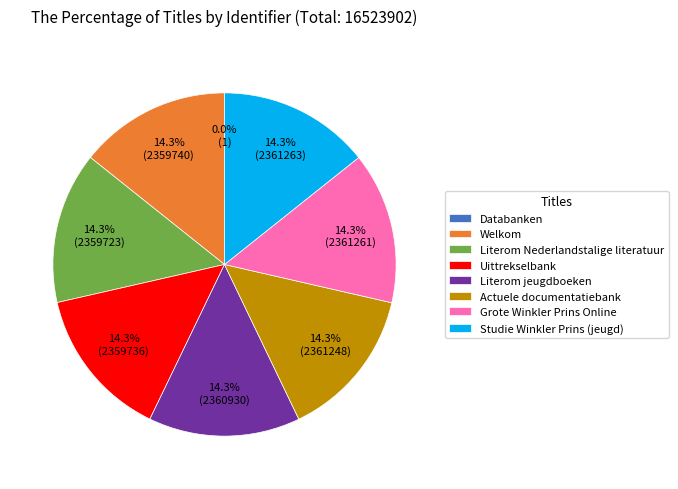

What is the ratio of the value at Literom Nederlandstalige literatuur to the value at Grote Winkler Prins Online?

1.0